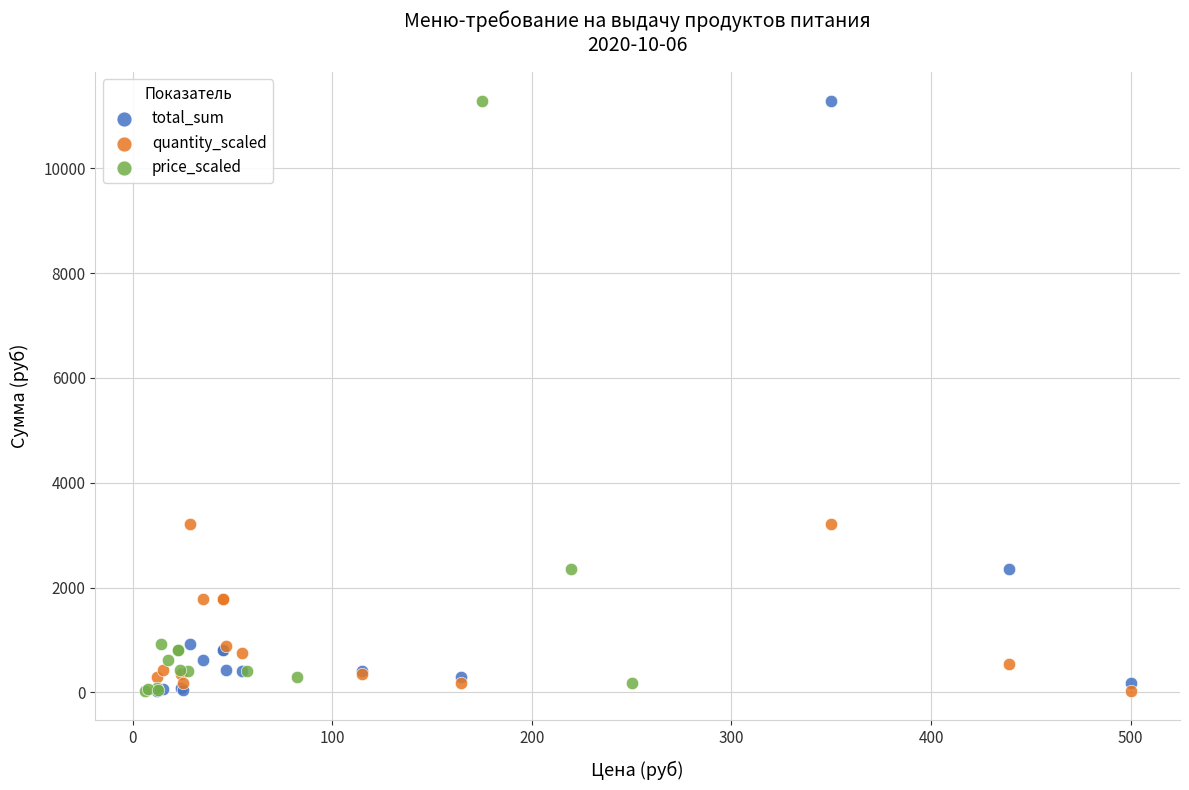

What are all the series names shown in the legend?

total_sum, quantity_scaled, price_scaled